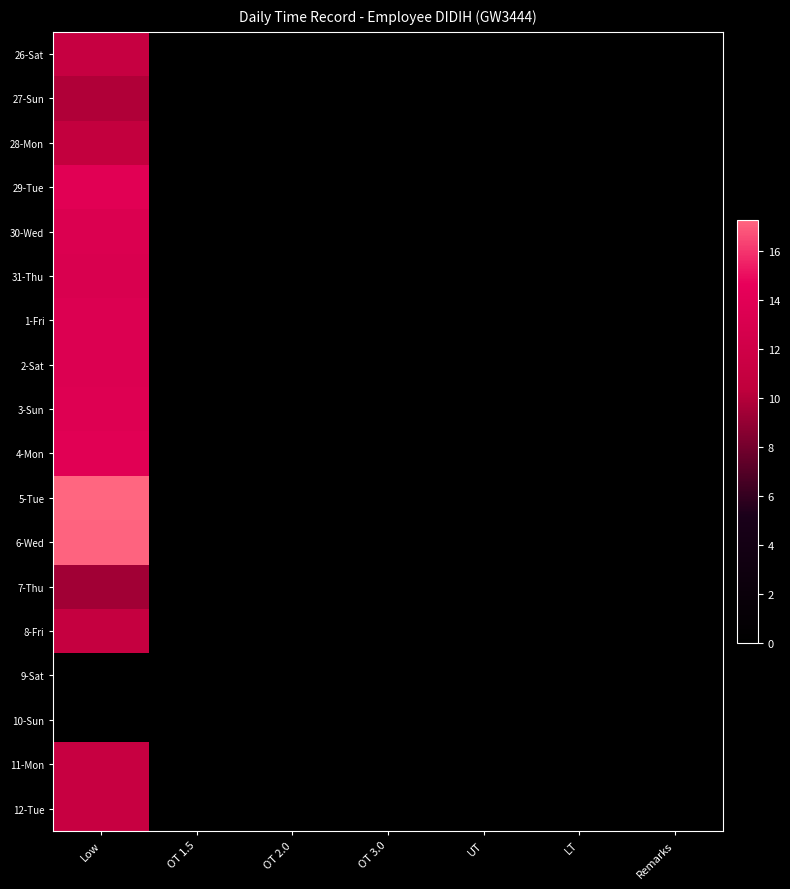

At how many categories does at least one series exceed 12?

1